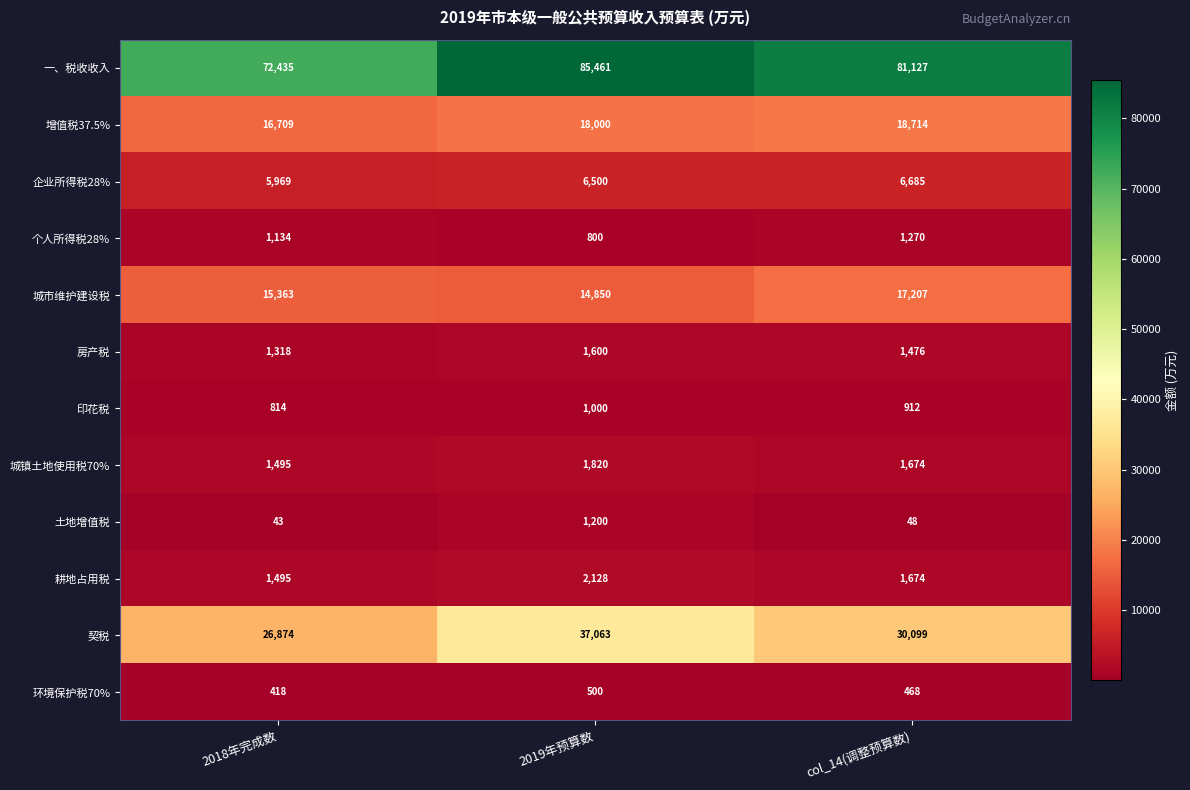

Is it true that 房产税 equals 2149 at 2018年完成数?

False